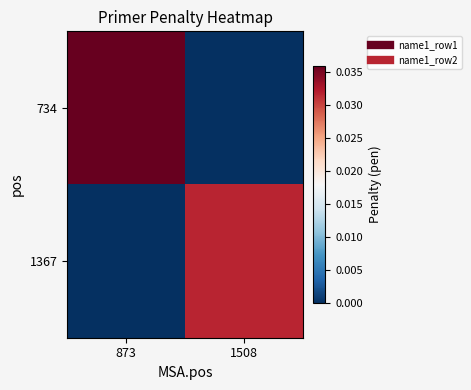

Which series has the widest spread of values?

734